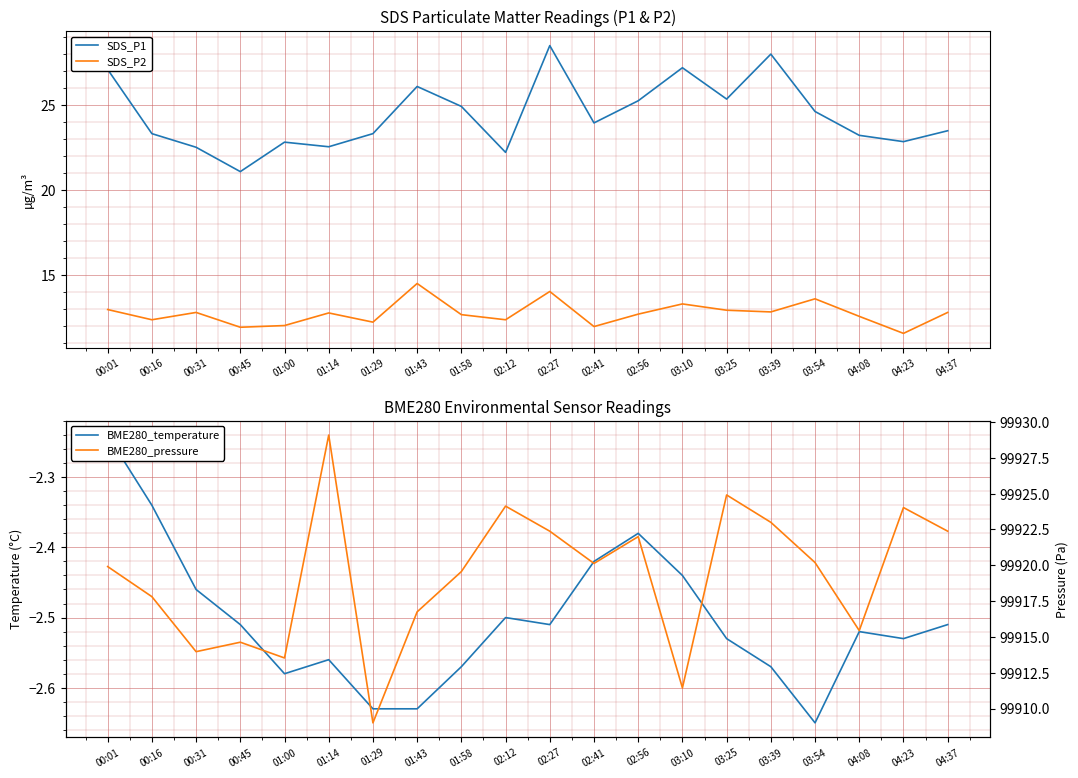

Reading right to left, list all the values displayed in this chart.

SDS_P1: 23.5	22.8	23.2	24.6	28.0	25.3	27.2	25.2	23.9	28.5	22.2	24.9	26.1	23.3	22.5	22.8	21.1	22.5	23.3	27.1
SDS_P2: 12.8	11.6	12.6	13.6	12.8	12.9	13.3	12.7	12.0	14.0	12.4	12.7	14.5	12.2	12.8	12.0	11.9	12.8	12.4	13.0
BME280_temperature: -2.5	-2.5	-2.5	-2.6	-2.6	-2.5	-2.4	-2.4	-2.4	-2.5	-2.5	-2.6	-2.6	-2.6	-2.6	-2.6	-2.5	-2.5	-2.3	-2.2
BME280_pressure: 99922.4	99924.0	99915.4	99920.2	99923.0	99924.9	99911.4	99922.0	99920.1	99922.4	99924.1	99919.6	99916.8	99909.0	99929.1	99913.5	99914.6	99914.0	99917.8	99919.9